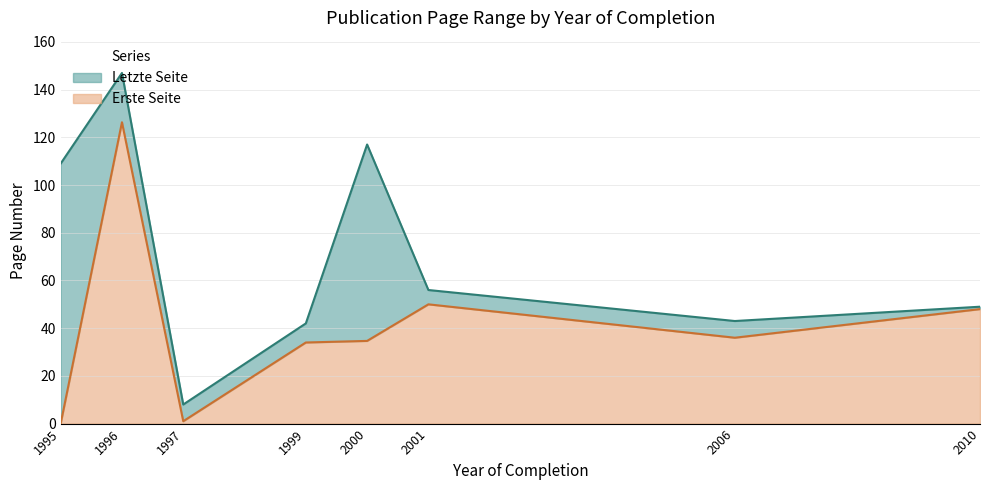

Reading left to right, what are the values for Erste Seite?

1995=0.0	1996=126.3	1997=1.0	1999=34.0	2000=34.7	2001=50.0	2006=36.0	2010=48.0